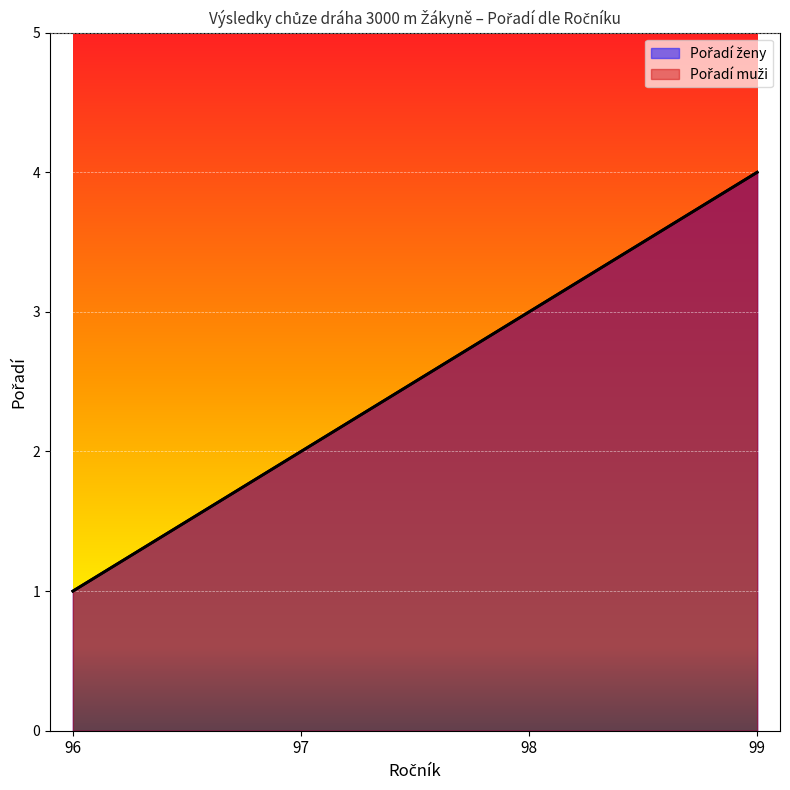

Count the number of categories in the chart.

4